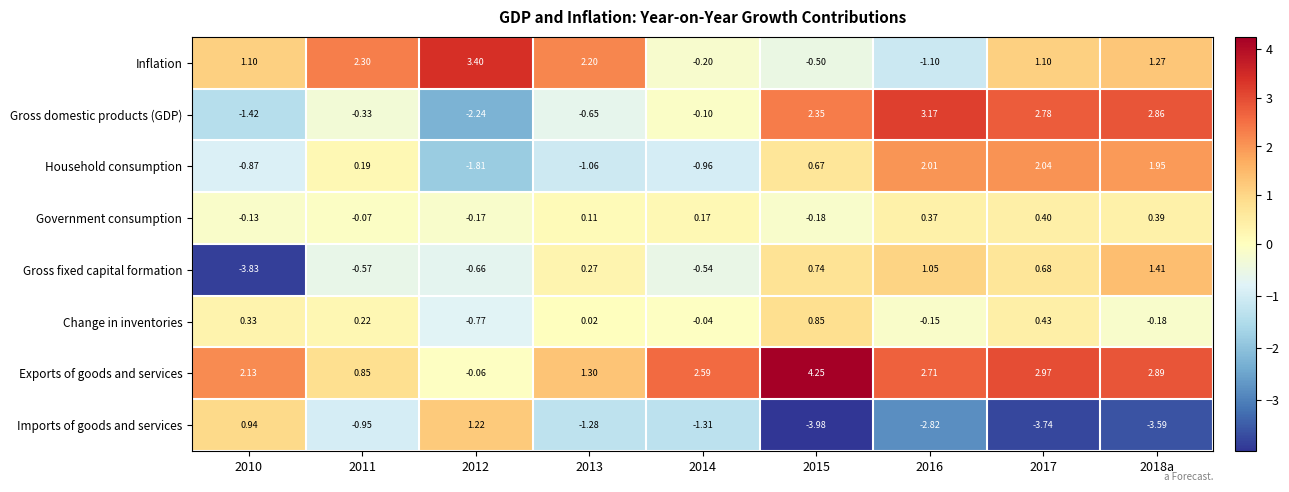

Rank the series at 2014 from lowest to highest value.

Imports of goods and services, Household consumption, Gross fixed capital formation, Inflation, Gross domestic products (GDP), Change in inventories, Government consumption, Exports of goods and services